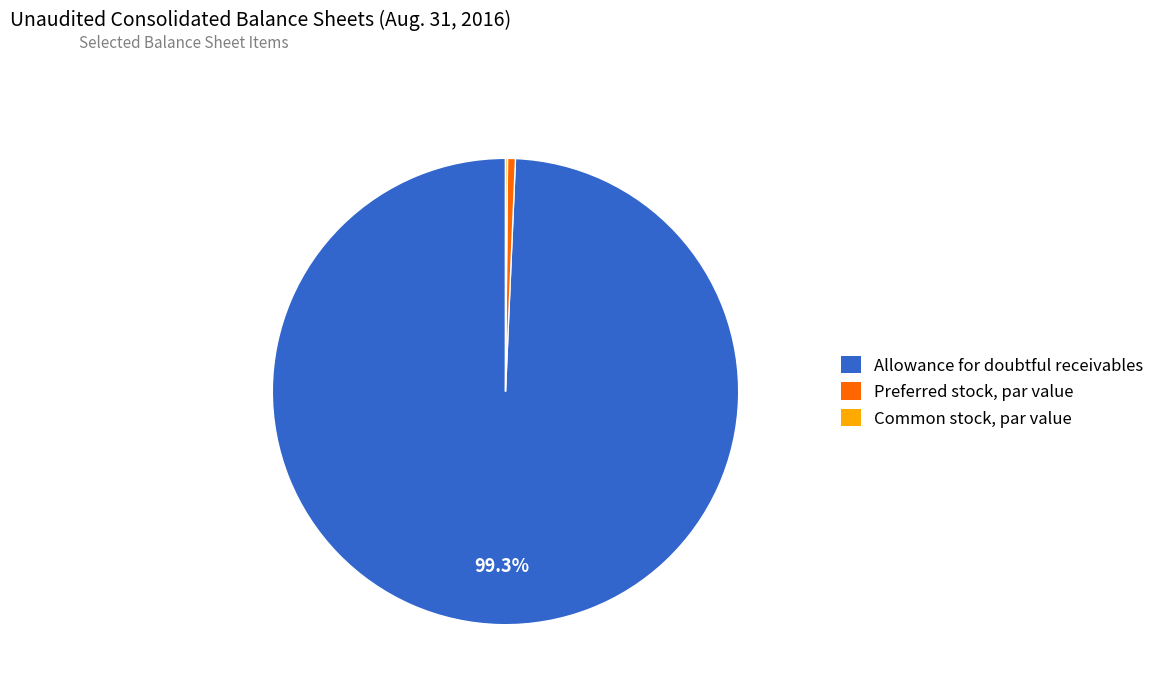

The Preferred stock, par value slice represents 1% of the pie. True or false?

True